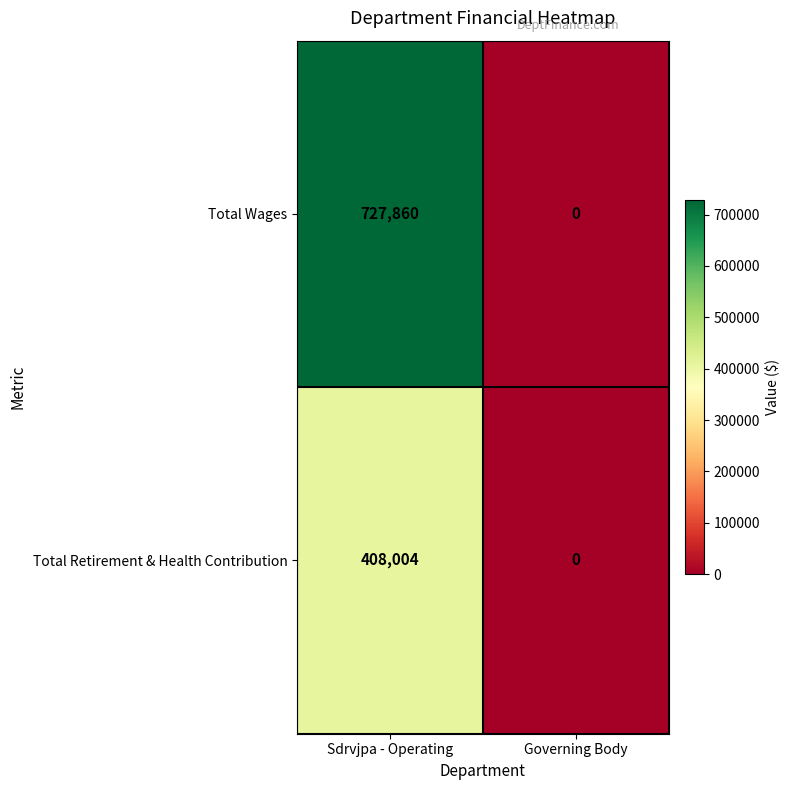

Rank the series by their maximum value, from highest to lowest.

Total Wages, Total Retirement & Health Contribution